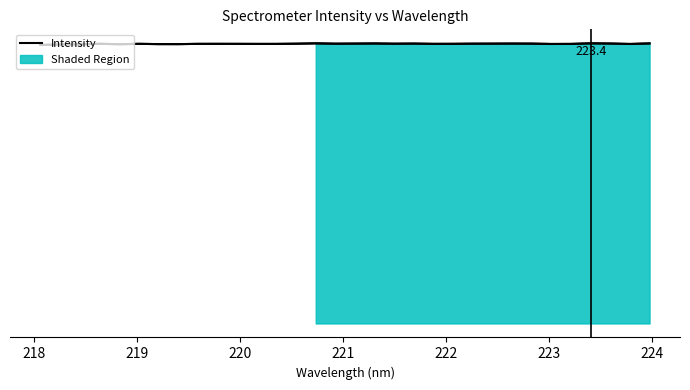

At which label is the value closest to 379?

218